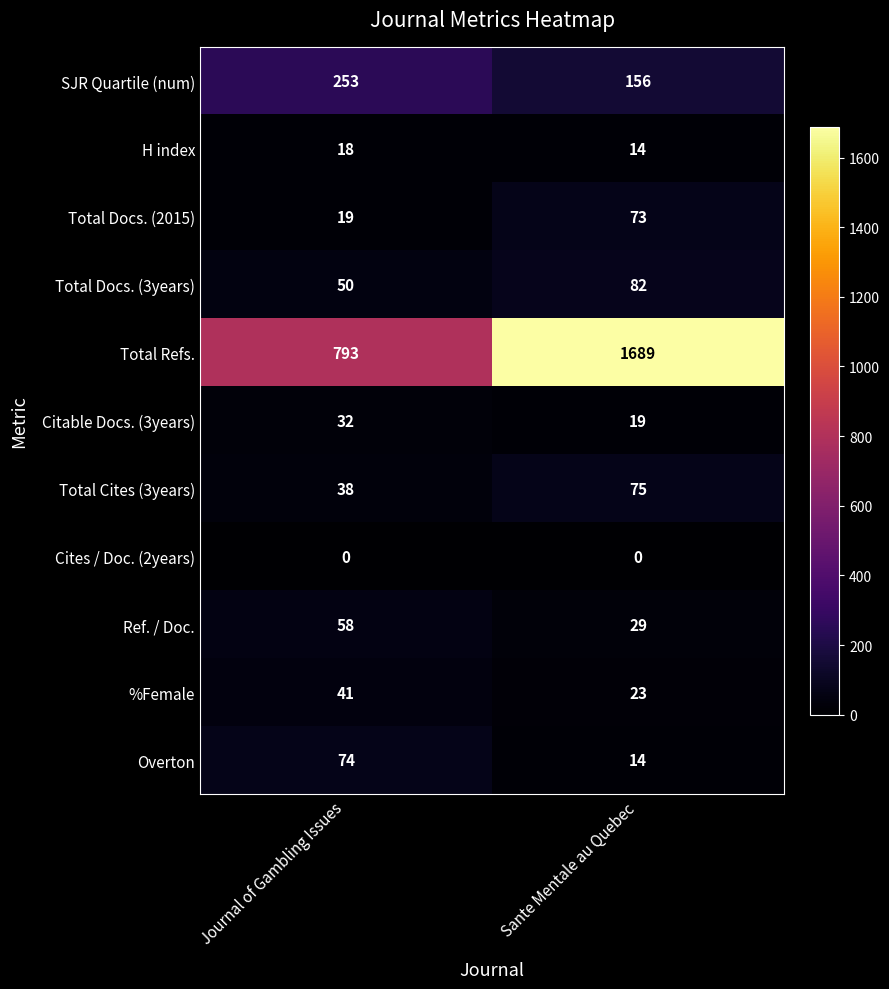

Reading left to right, what are all the values shown in this chart?

SJR Quartile (num): 253	156
H index: 18	14
Total Docs. (2015): 19	73
Total Docs. (3years): 50	82
Total Refs.: 793	1689
Citable Docs. (3years): 32	19
Total Cites (3years): 38	75
Cites / Doc. (2years): 0	0
Ref. / Doc.: 58	29
%Female: 41	23
Overton: 74	14